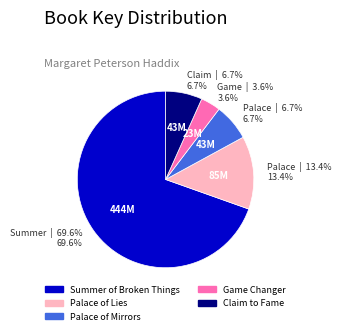

What is the largest slice in the pie chart?

Summer of Broken Things